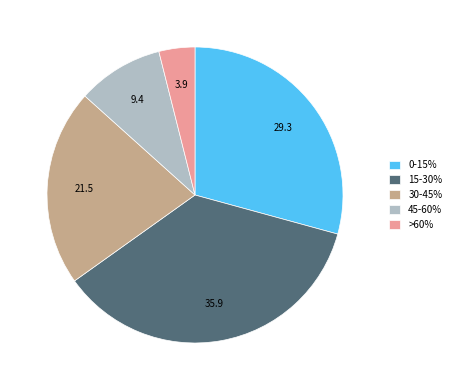

Does >60% account for over 50% of the chart?

No